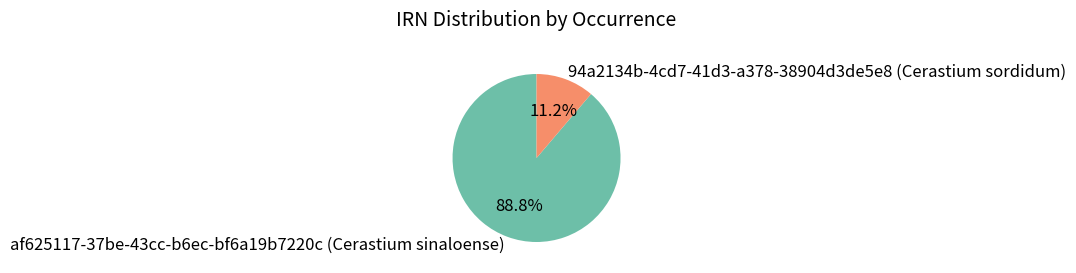

Rank the categories by value from lowest to highest.

94a2134b-4cd7-41d3-a378-38904d3de5e8 (Cerastium sordidum), af625117-37be-43cc-b6ec-bf6a19b7220c (Cerastium sinaloense)